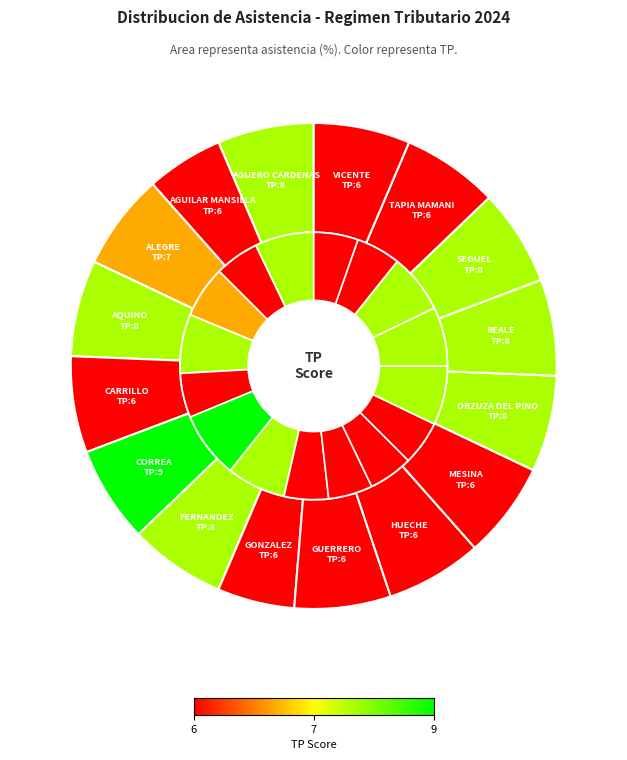

Does any single category account for the majority?

No